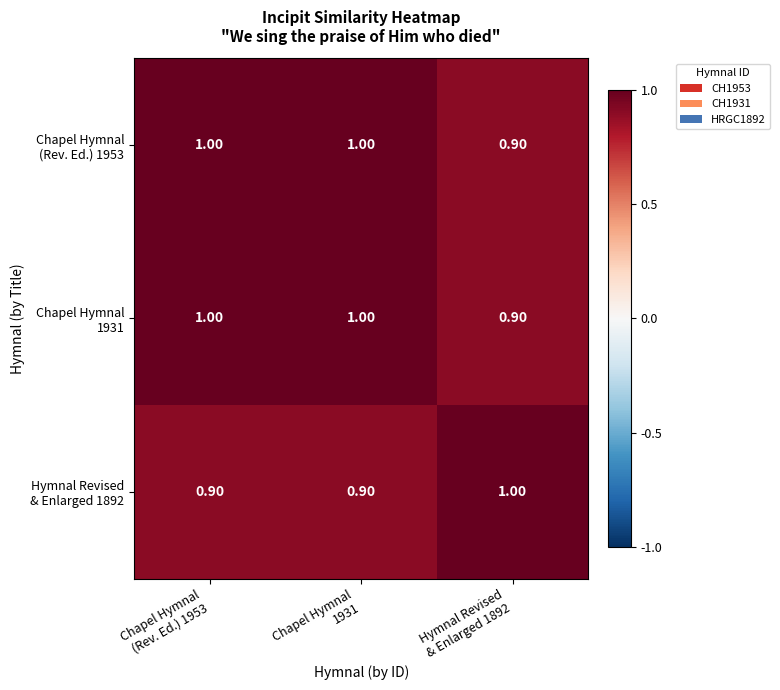

Count the number of data series in this chart.

3